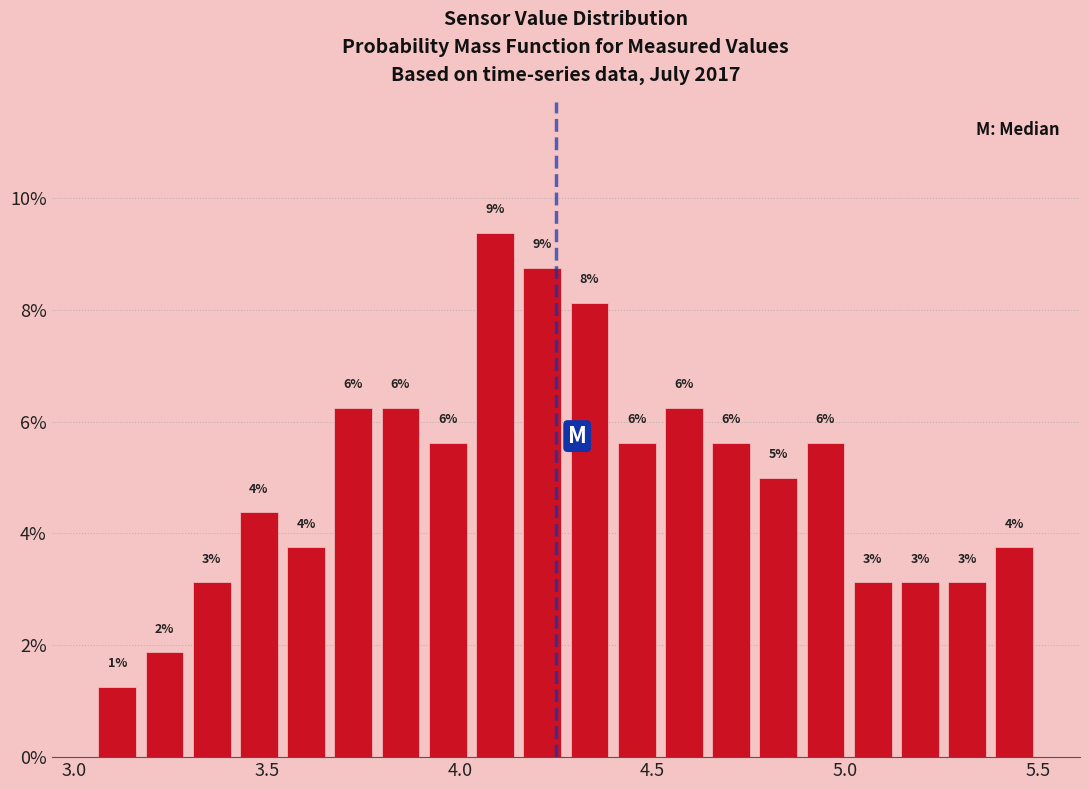

Around what value on the x-axis is the tallest bar? Give the approximate position of its centre, as read against the axis.

4.10